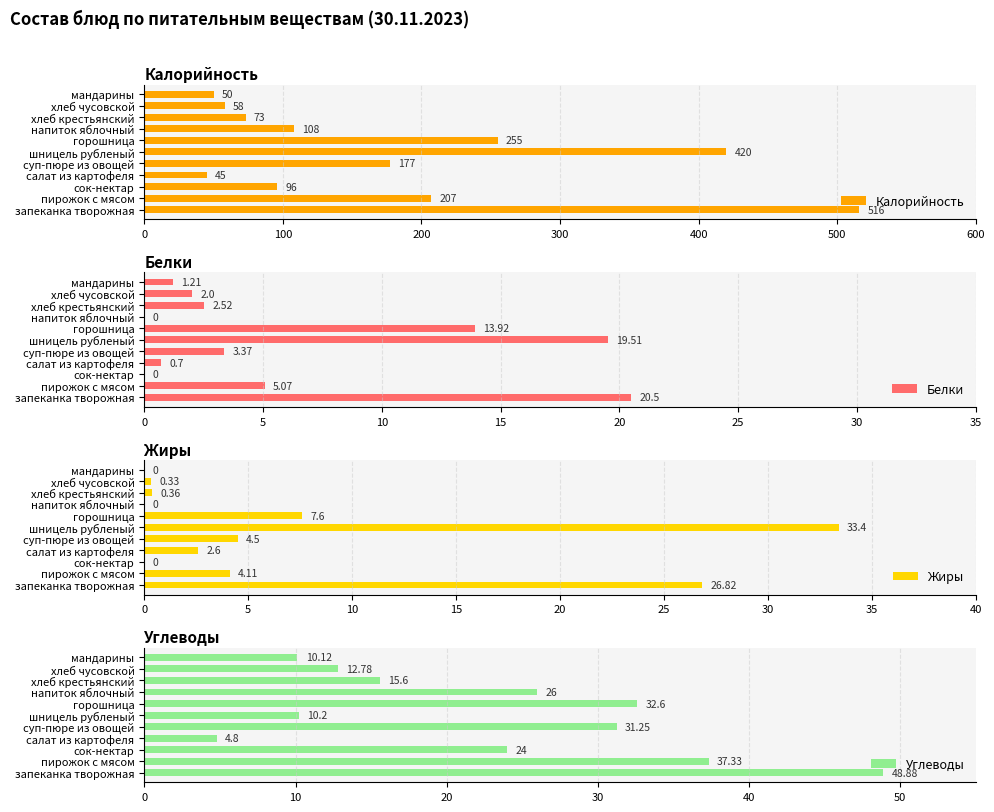

How many series are shown in this chart?

4